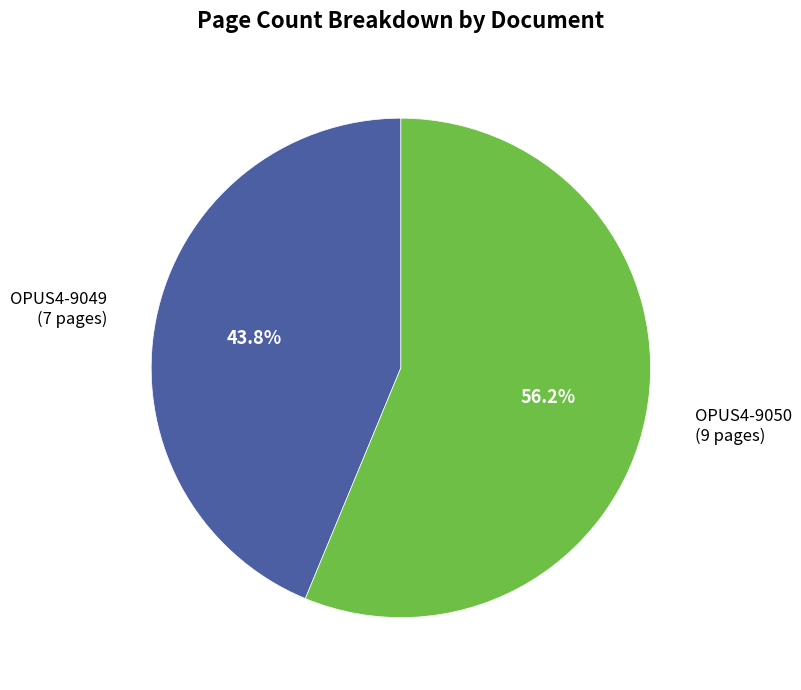

Is OPUS4-9050 the majority of the pie?

Yes